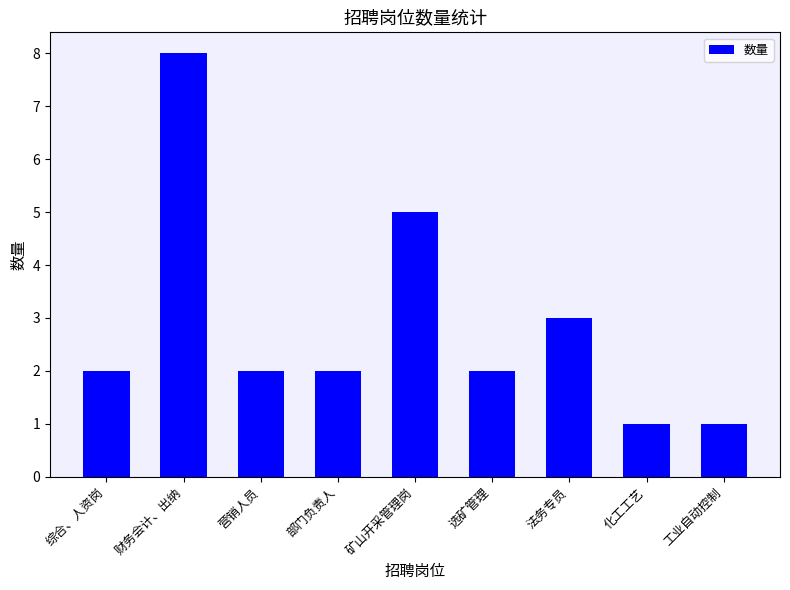

How many values are between 2 and 3?

5